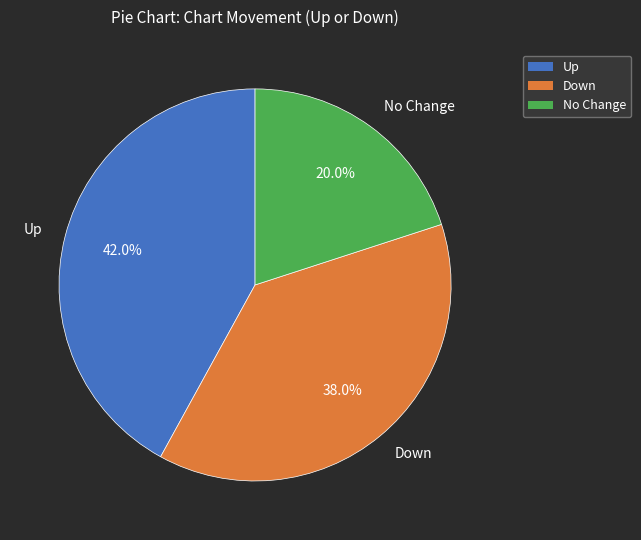

What is the smallest slice in the pie chart?

No Change